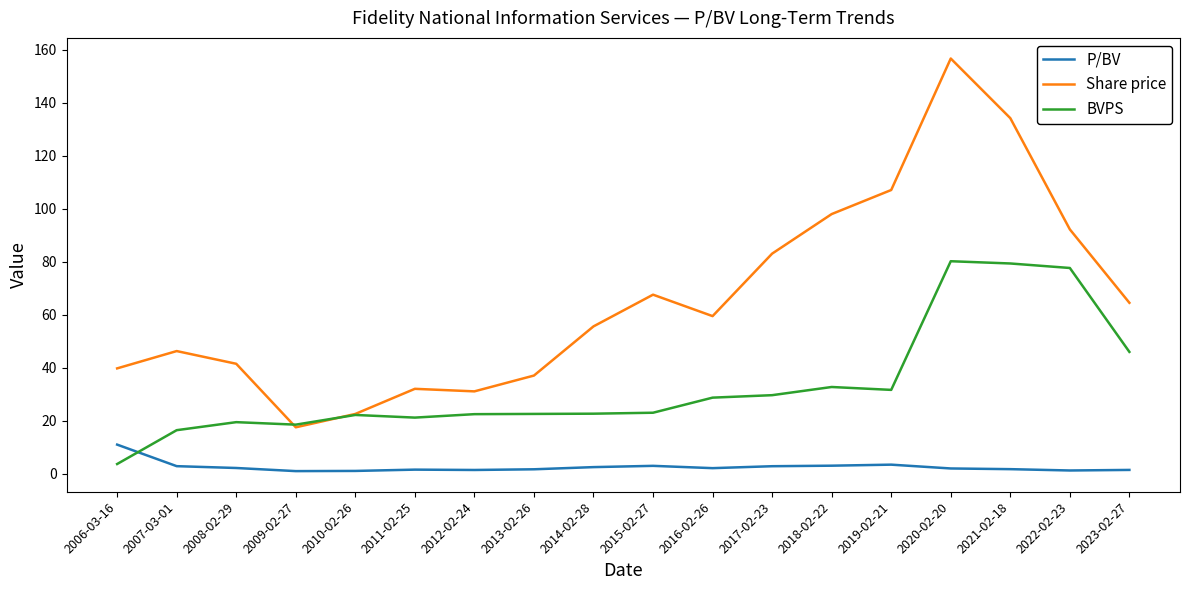

What is the maximum value shown in the chart?

156.8